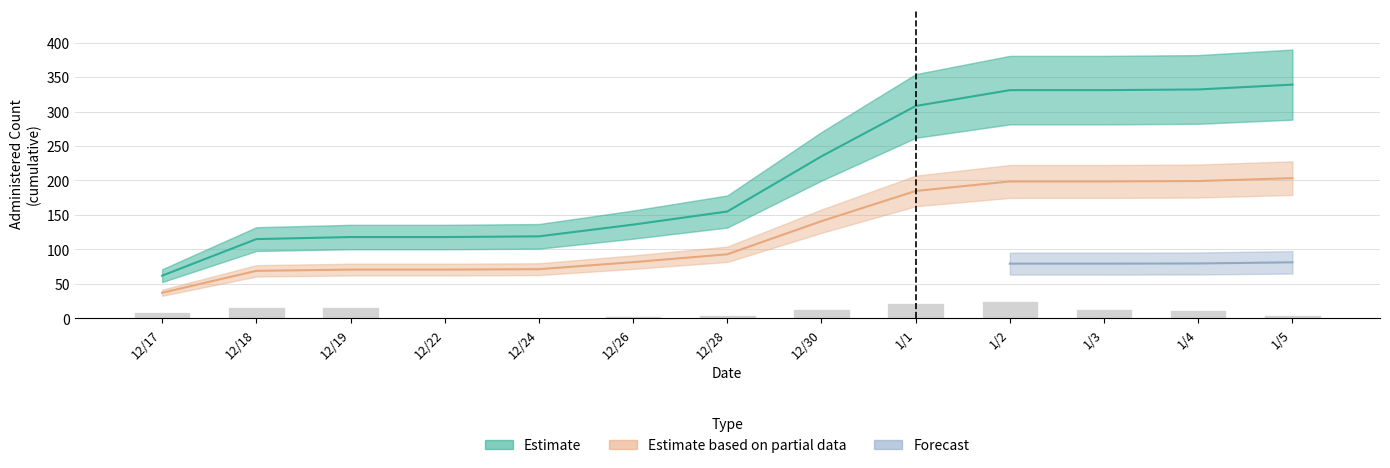

At which category does the chart reach its peak across all series?

1/5/2021